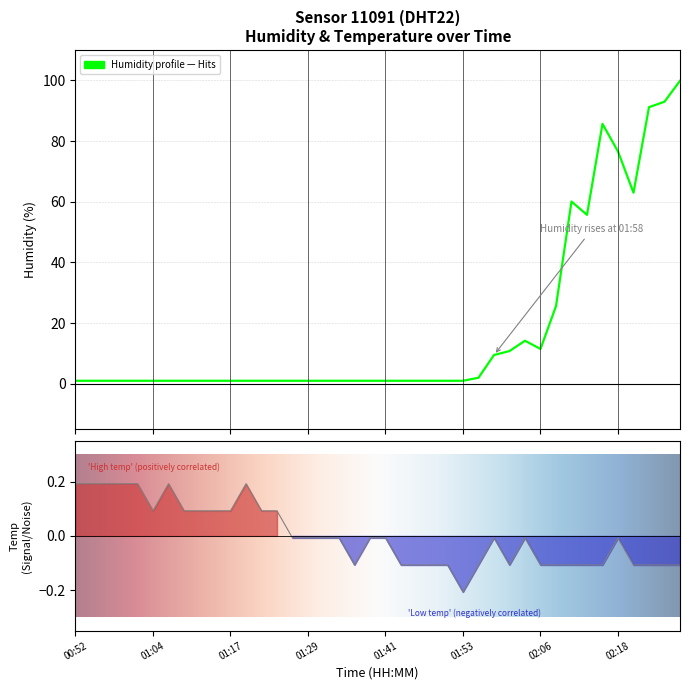

True or false: humidity has a value of 134.2 at 02:28.

False